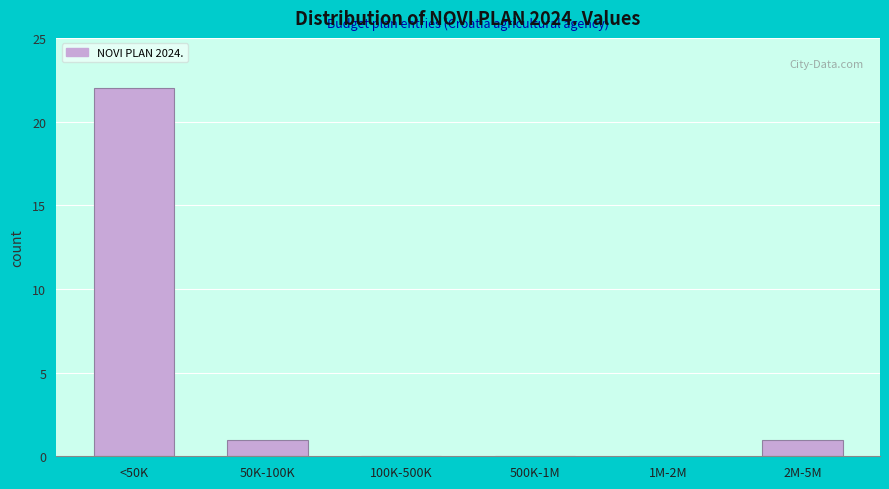

Reading left to right, what are all the values shown in this chart?

<50K=22	50K-100K=1	100K-500K=0	500K-1M=0	1M-2M=0	2M-5M=1